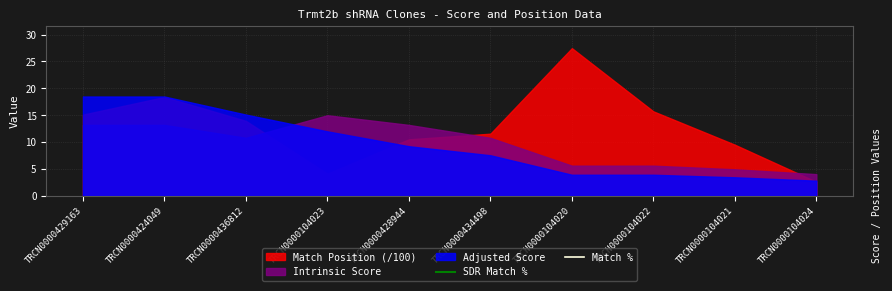

At which category does the chart reach its peak across all series?

TRCN0000104020